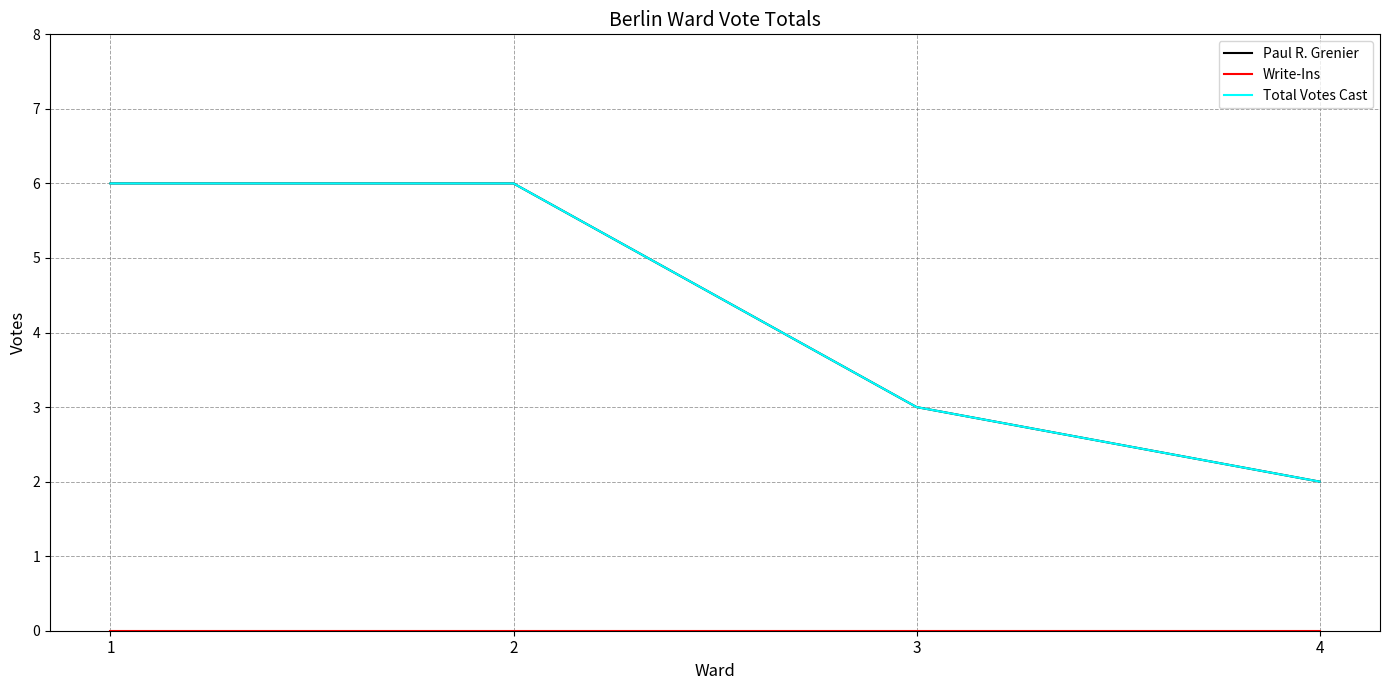

True or false: Paul R. Grenier and Total Votes Cast cross at least once.

False